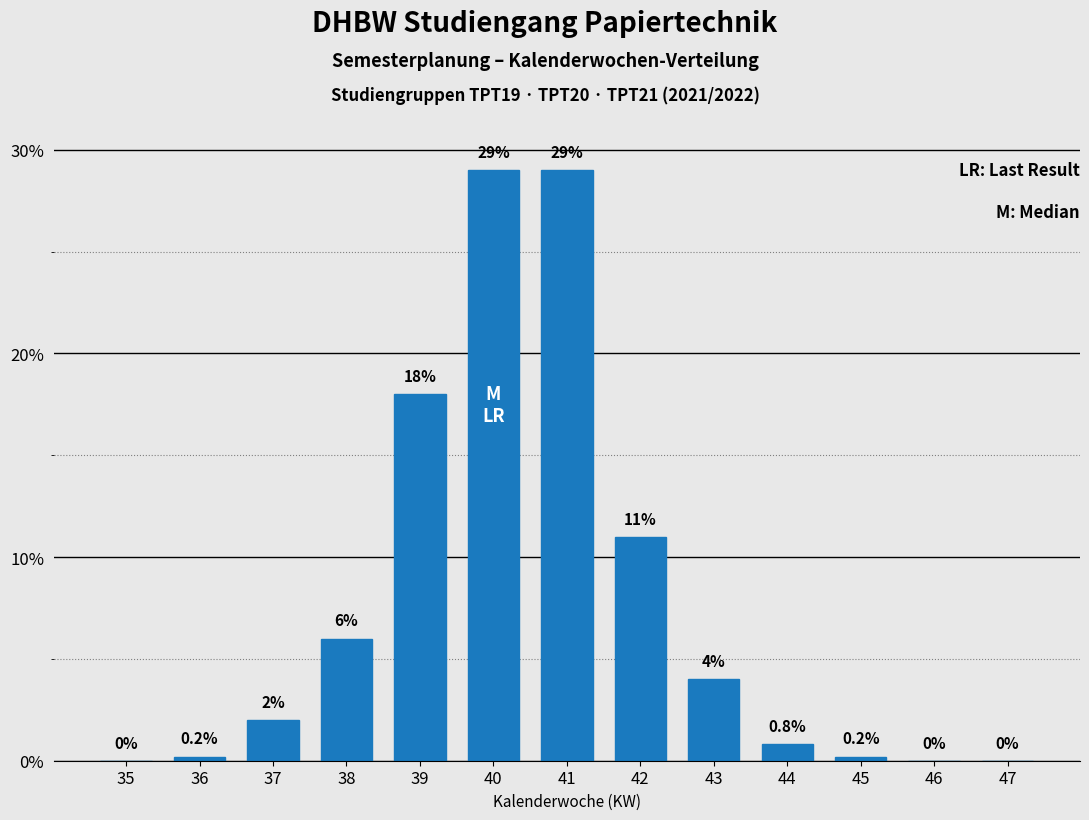

Reading left to right, extract all data points from this chart.

35=0.0	36=0.2	37=2.0	38=6.0	39=18.0	40=29.0	41=29.0	42=11.0	43=4.0	44=0.8	45=0.2	46=0.0	47=0.0